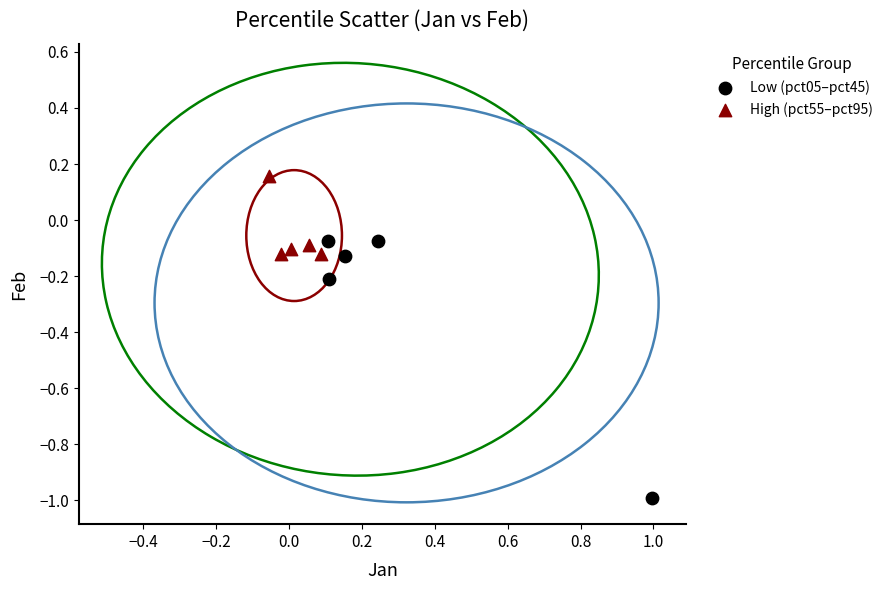

Which series contains the lowest Y value?

Low (pct05–pct45)